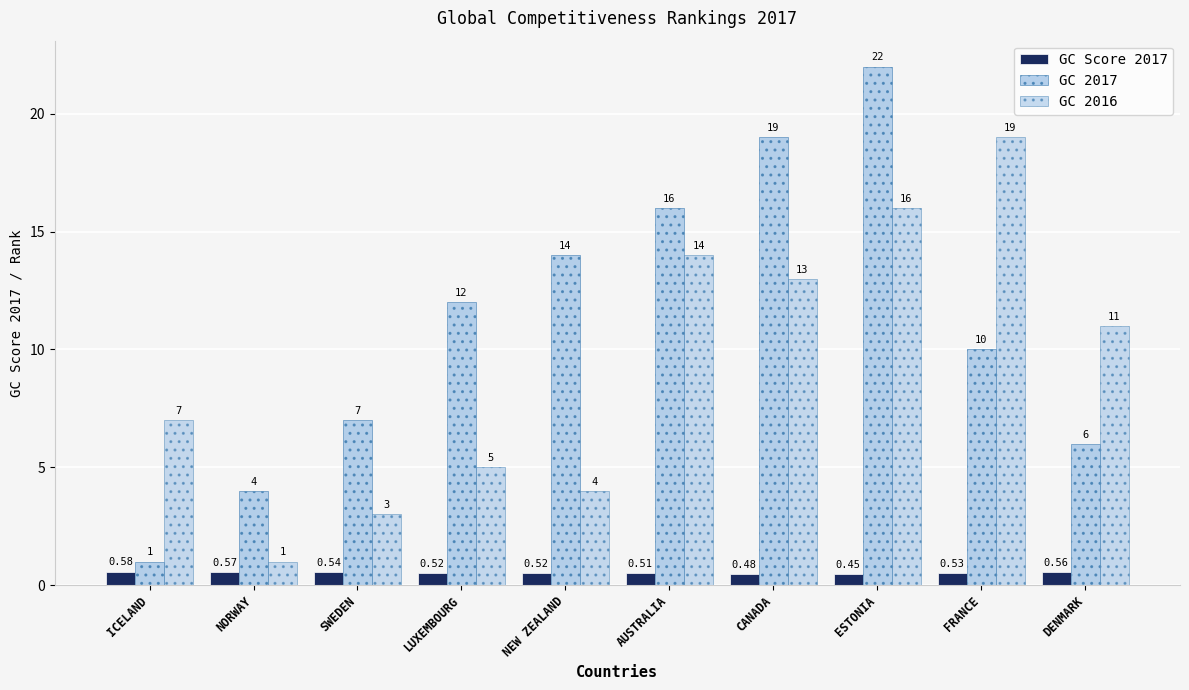

Which label corresponds to the smallest value in the chart?

ESTONIA